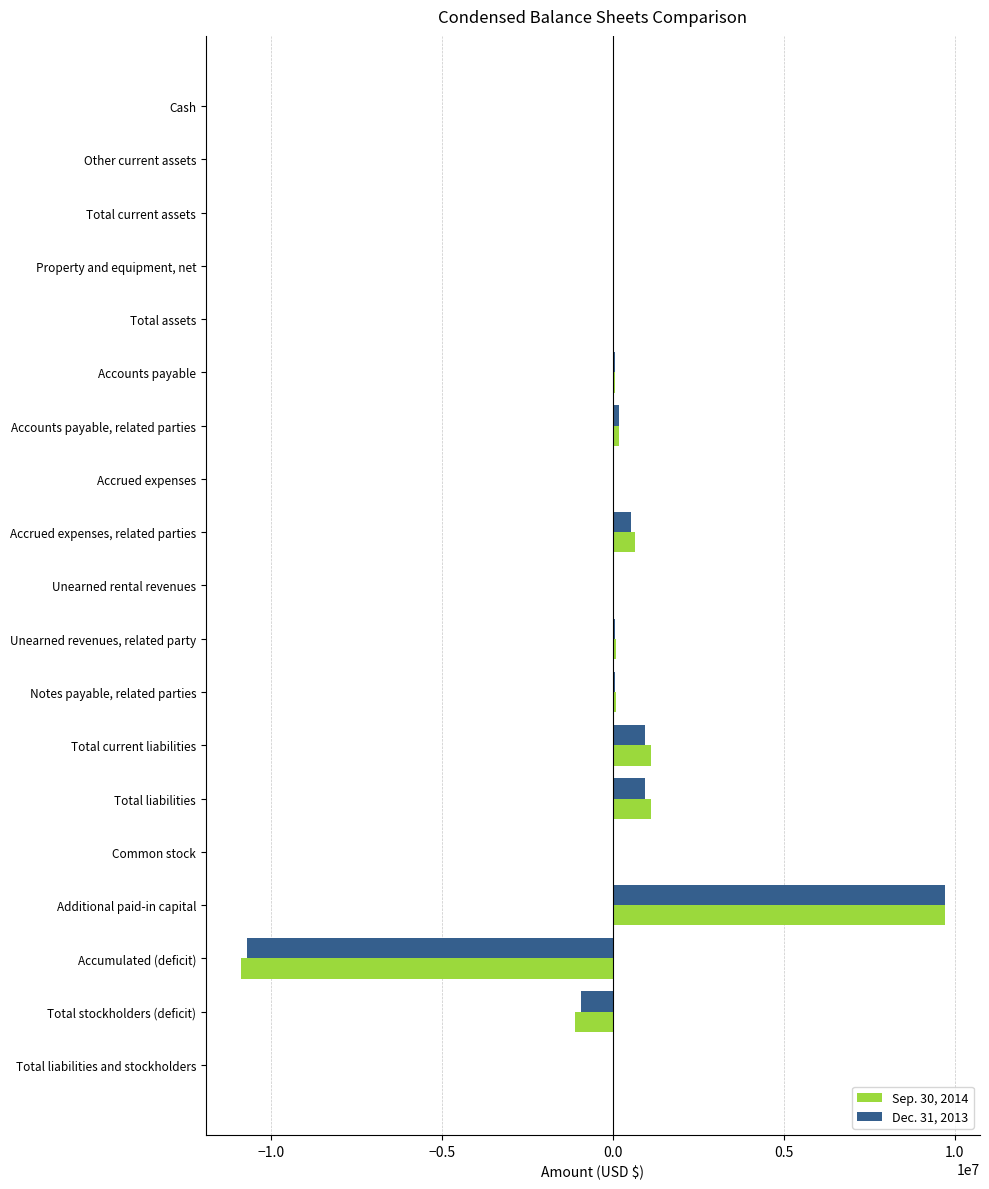

What is the greatest value displayed?

9710504